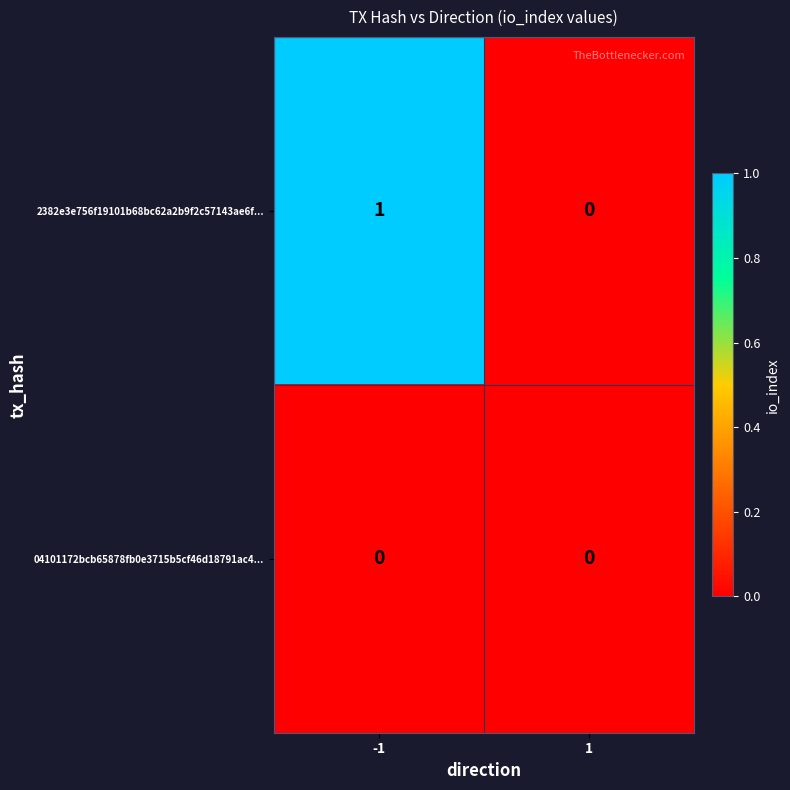

List the series in order of their peak value, lowest first.

04101172bcb65878fb0e3715b5cf46d18791ac4..., 2382e3e756f19101b68bc62a2b9f2c57143ae6f...